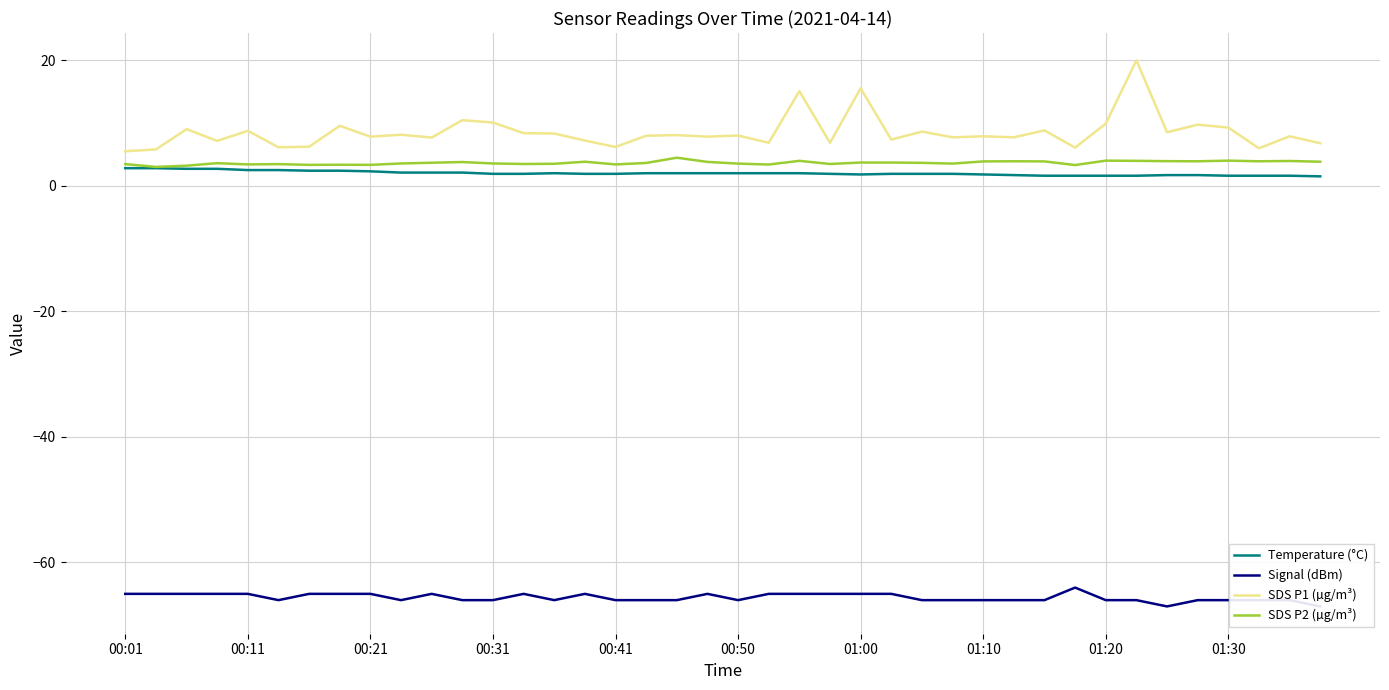

In SDS P1 (µg/m³), how many points are higher than both neighbors (excluding endpoints)?

15